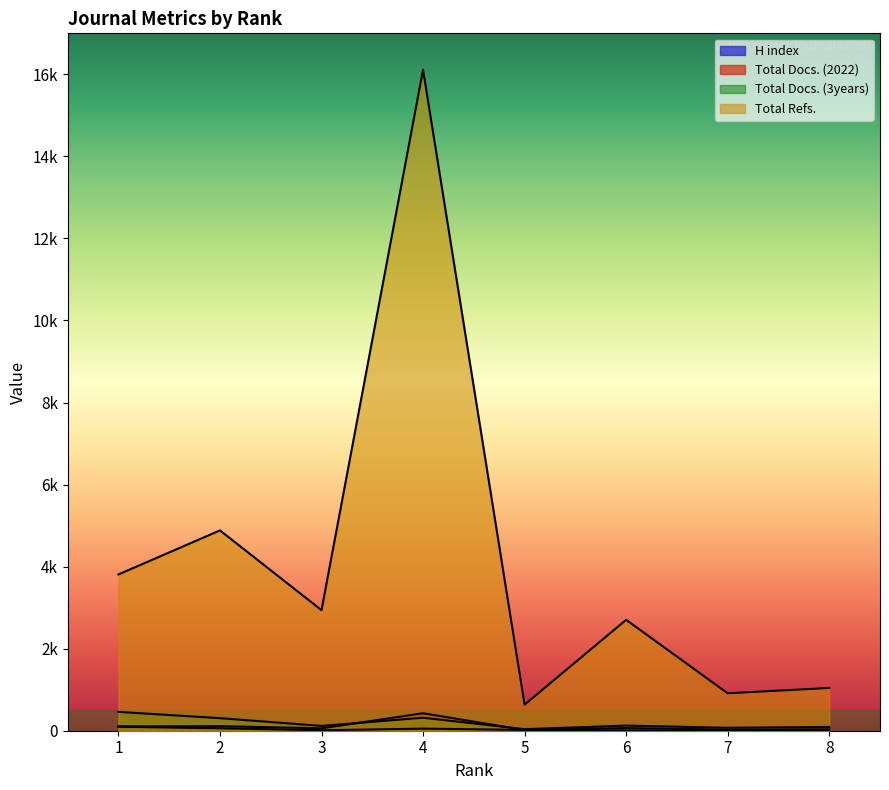

Count the number of data series in this chart.

4